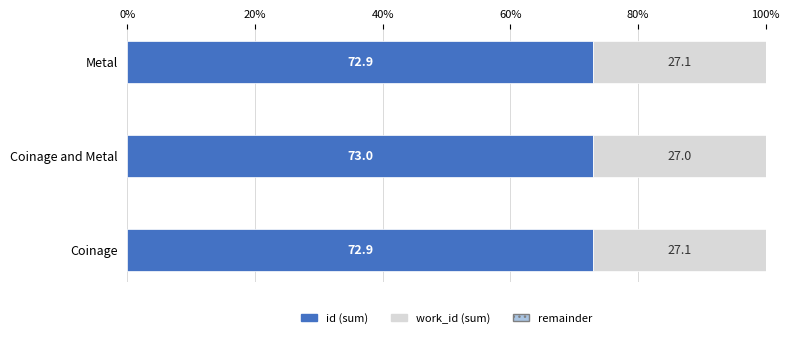

The id (sum) series shows 45.2 at Coinage. True or false?

False